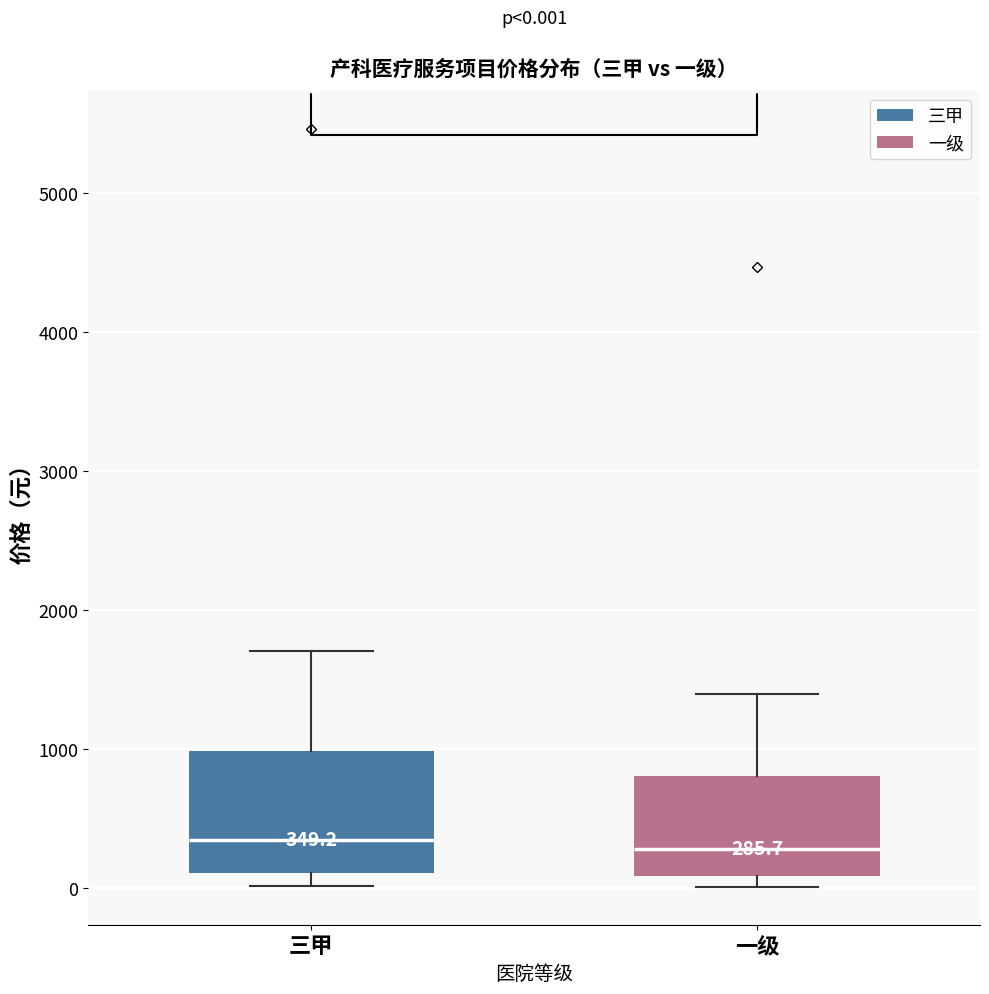

Which box is the tallest, from its lower edge to its upper edge?

三甲